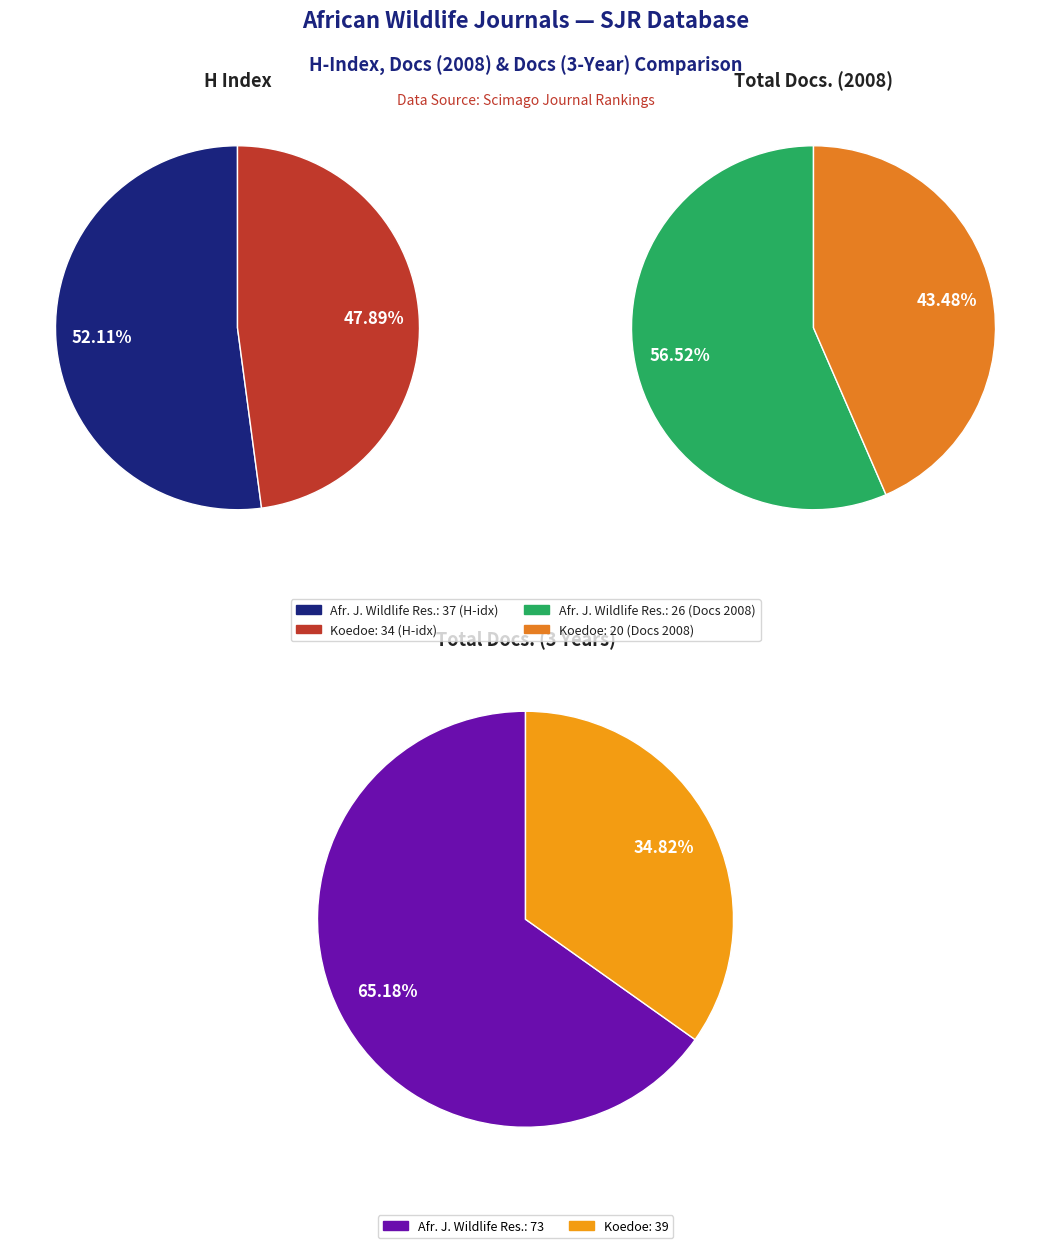

Which slice is the largest?

African Journal of Wildlife Research